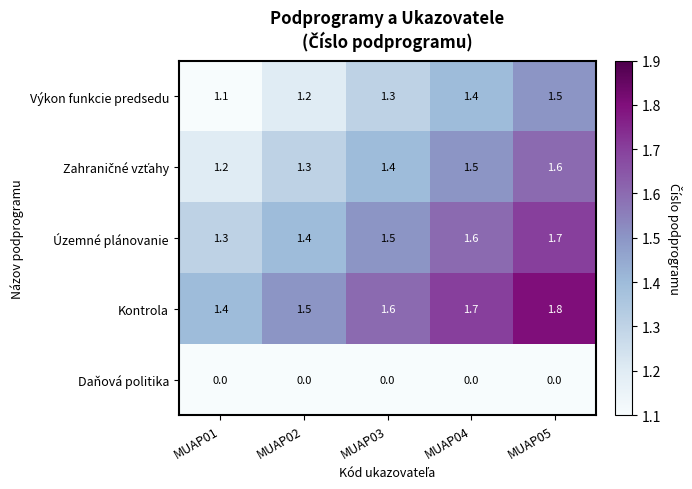

Which series has the largest total across all categories?

Kontrola